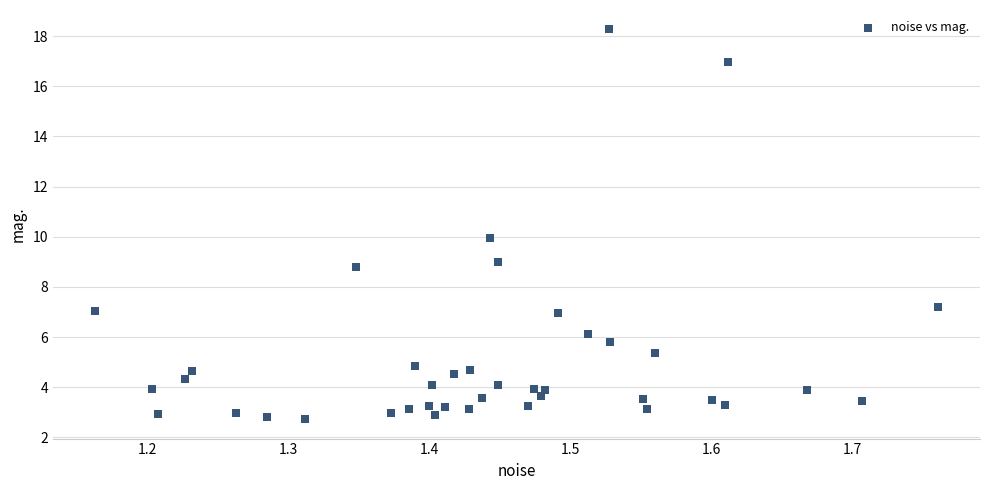

What is the range of Y values (max minus min)?

15.5